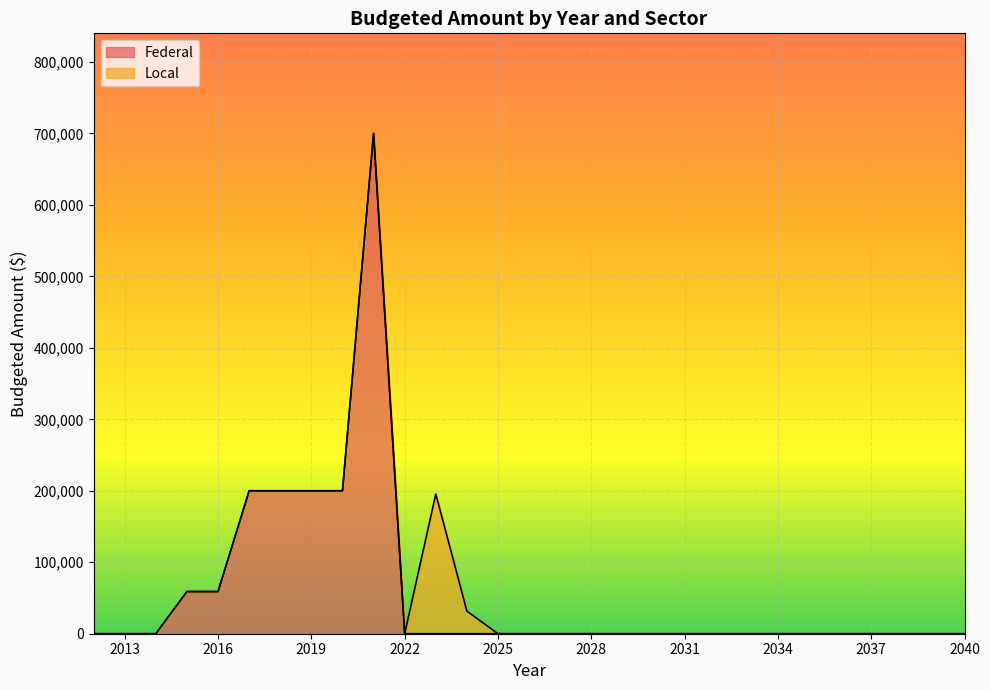

How many points are higher than both their immediate neighbors (excluding endpoints)?

1